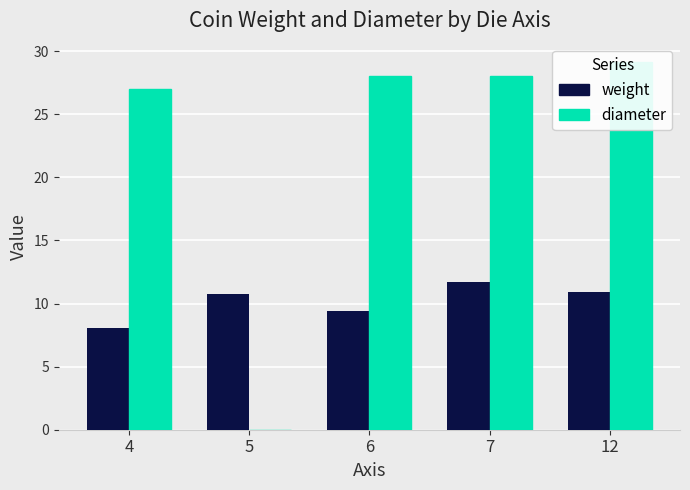

What is the maximum value for weight?

11.7